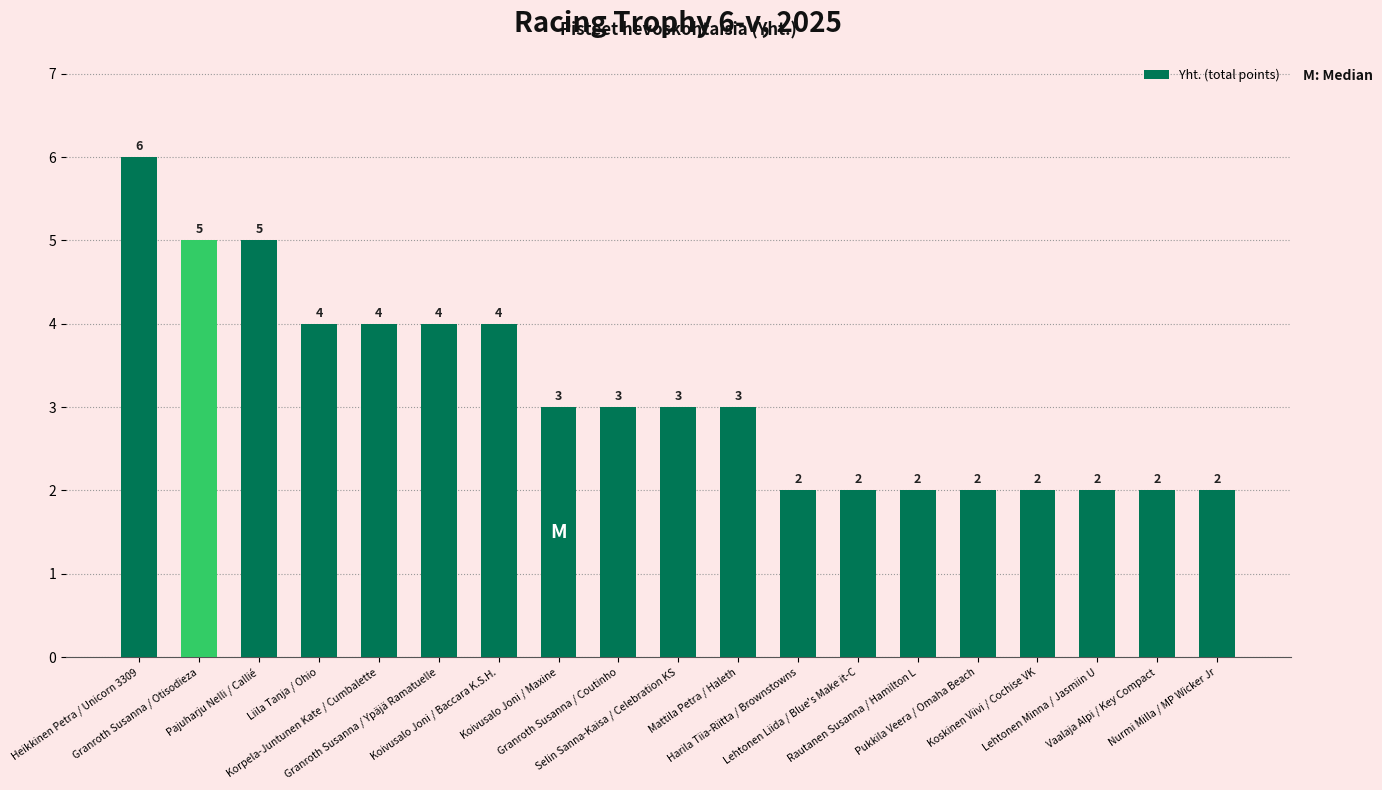

What is the label of the 13th bar from the right?

Koivusalo Joni / Baccara K.S.H.